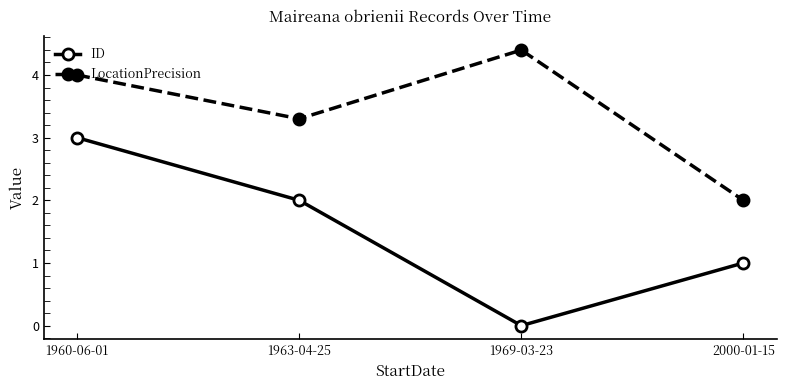

What is the label of the 3rd point from the left?

1969-03-23